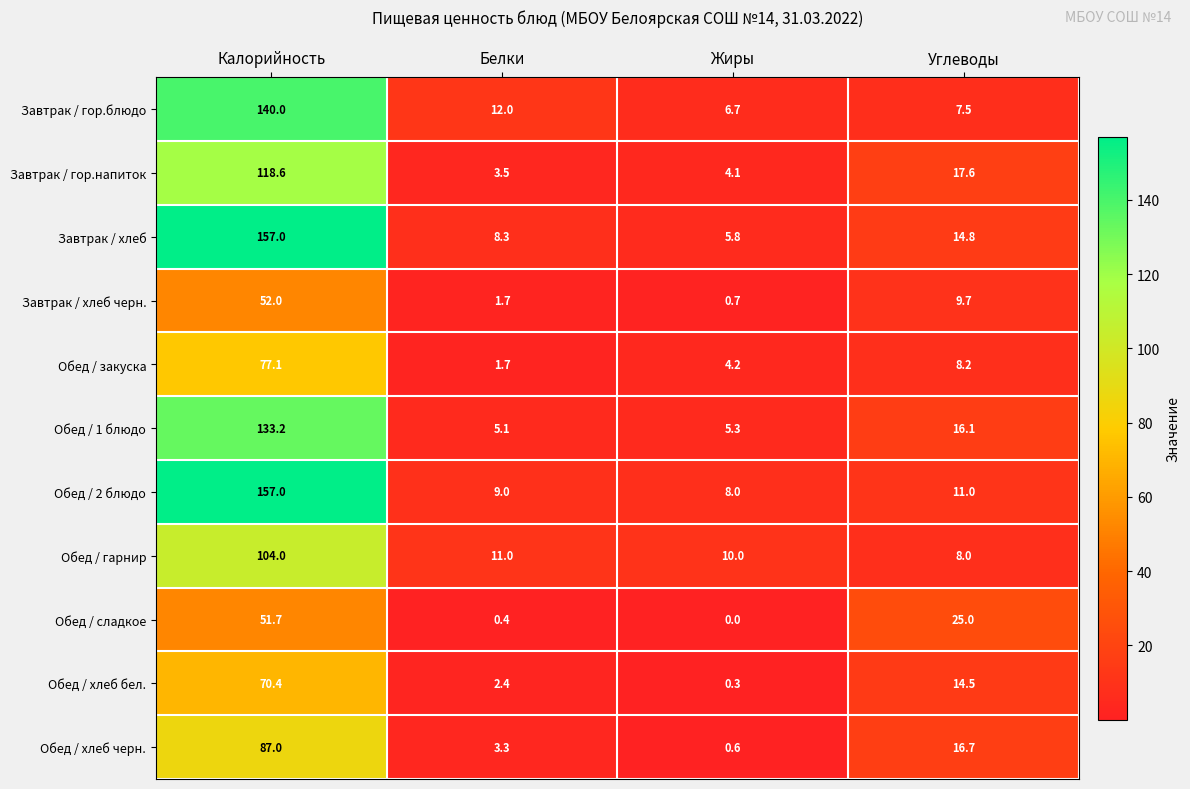

What is the average value of the Завтрак / хлеб series?

46.5